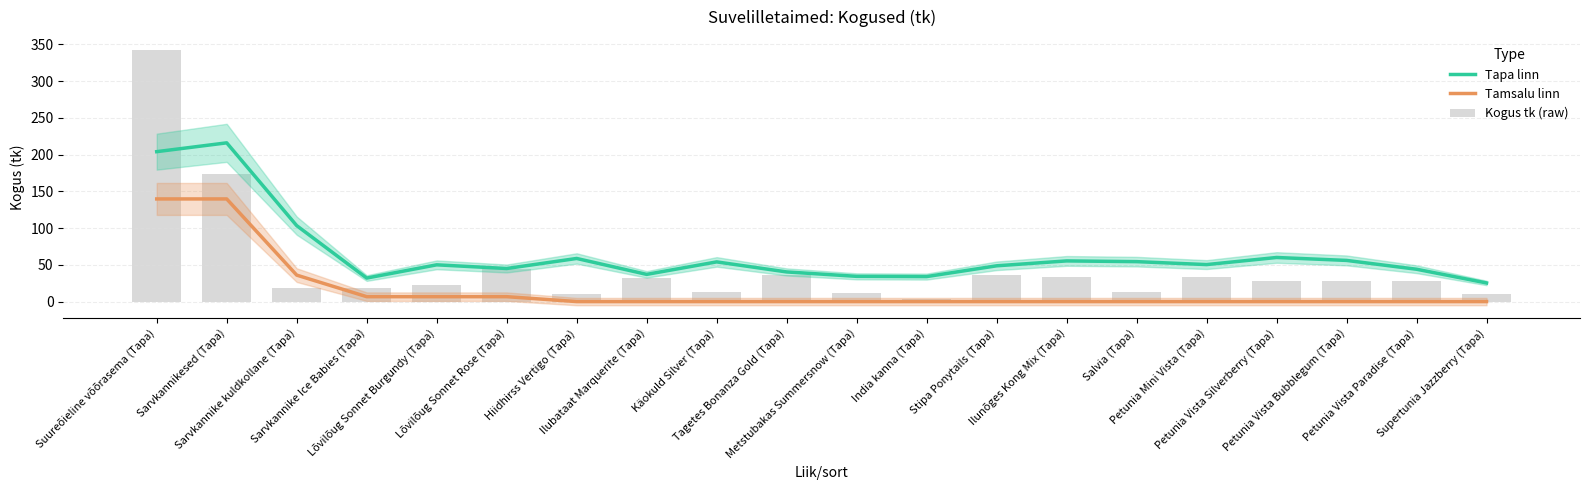

Reading right to left, what are all the values shown in this chart?

Tapa linn: 25.3	44.0	56.0	60.0	50.3	54.3	55.3	48.7	34.0	34.3	40.3	54.0	37.0	58.7	45.0	50.0	32.0	103.3	216.0	204.0
Tamsalu linn: 0.0	0.0	0.0	0.0	0.0	0.0	0.0	0.0	0.0	0.0	0.0	0.0	0.0	0.0	6.7	6.7	6.7	36.0	139.7	139.7
Kogus tk (raw): 10.0	28.0	28.0	28.0	34.0	13.5	34.0	35.5	3.5	12.0	36.0	12.5	32.5	10.5	45.0	22.0	18.0	18.0	173.0	342.5